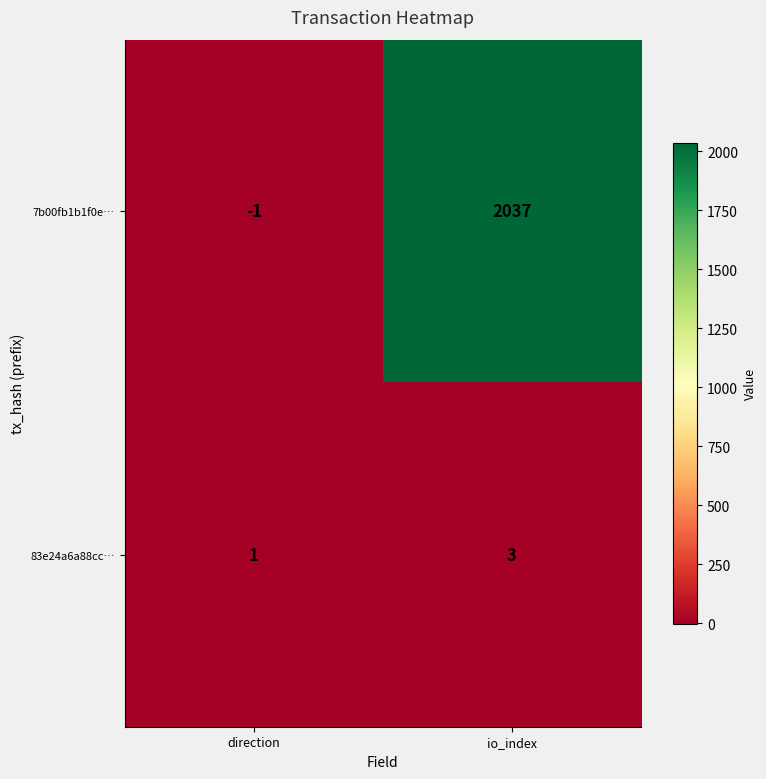

Reading left to right, extract all data points from this chart.

7b00fb1b1f0e…: direction=-1	io_index=2037
83e24a6a88cc…: direction=1	io_index=3